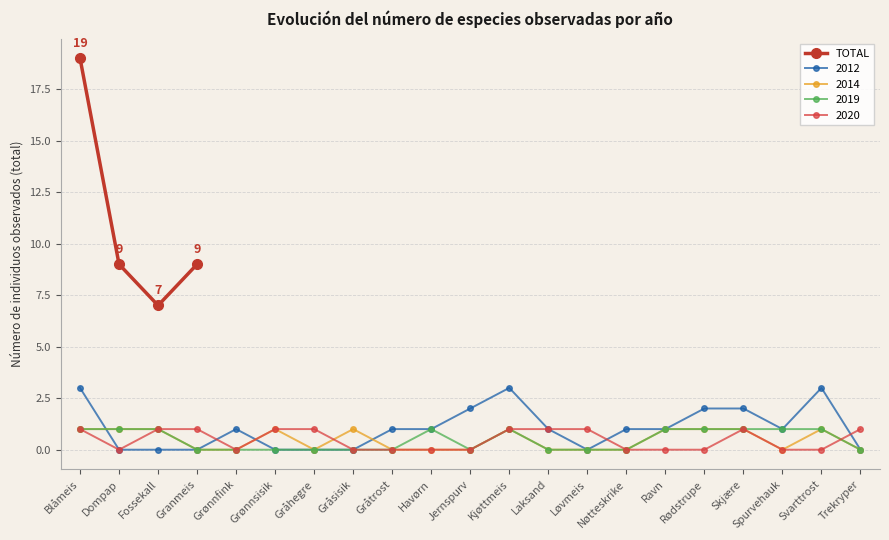

Where does the TOTAL series first go above 9?

Blåmeis